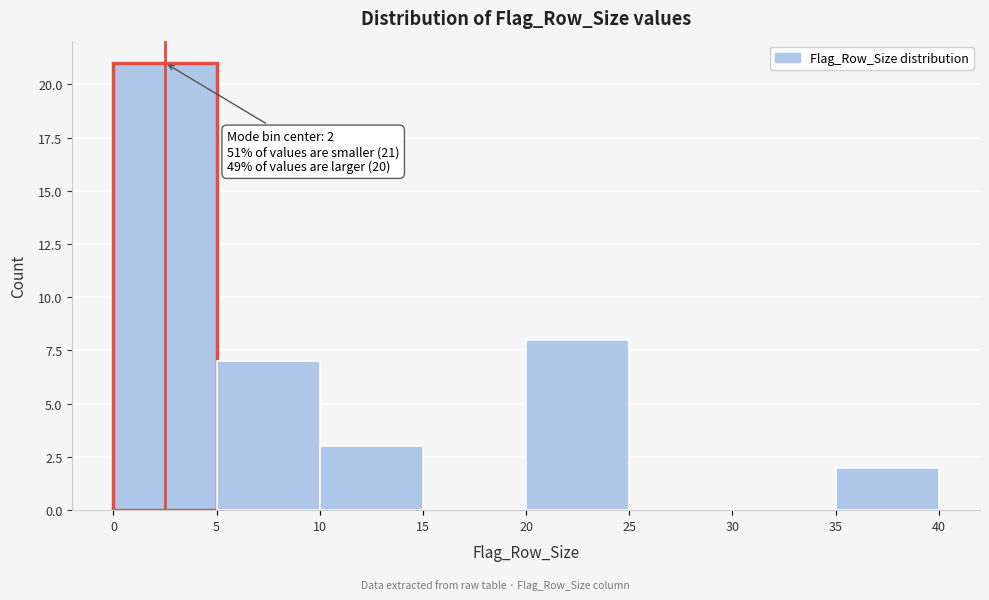

Which range on the x-axis has the tallest bar?

0 to 5